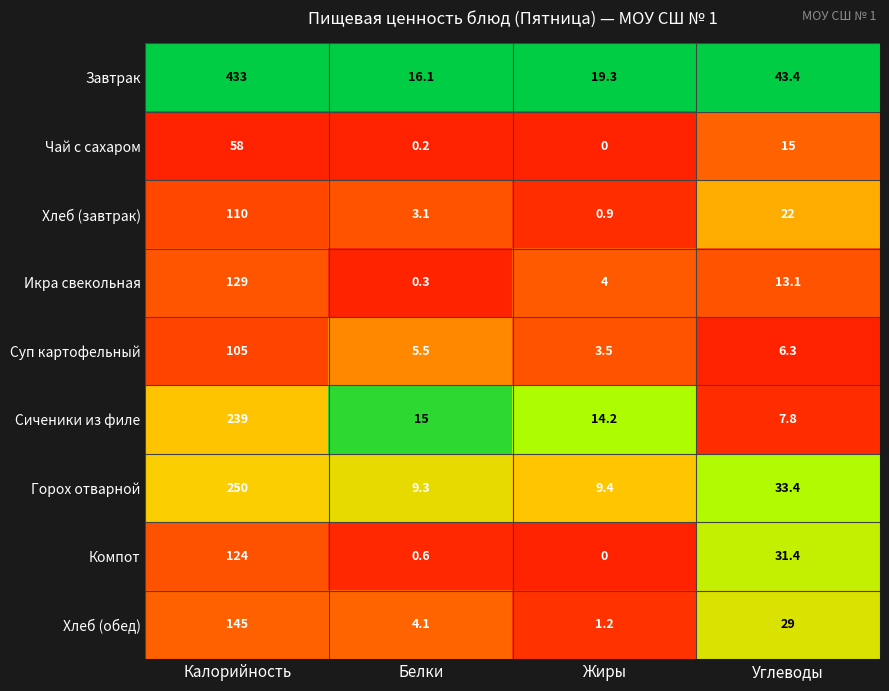

Which series changed the most between Калорийность and Жиры?

Завтрак